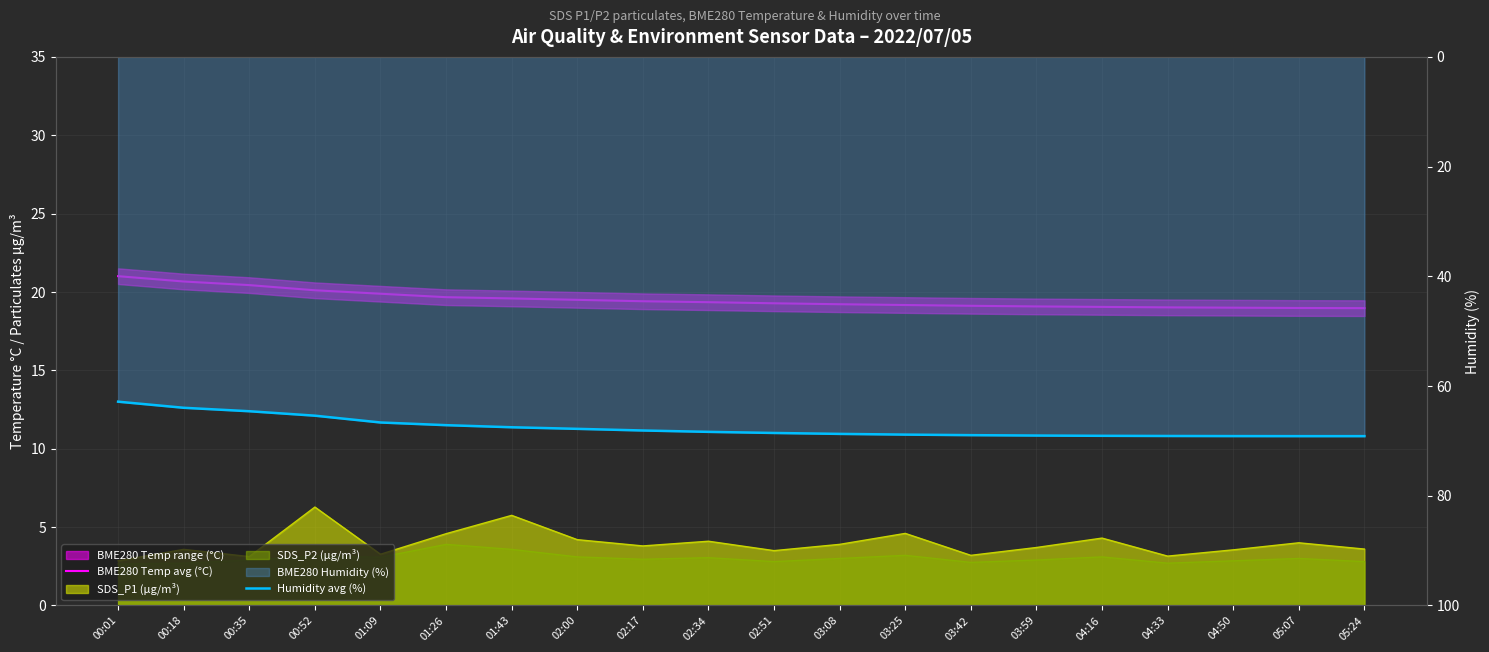

At 04:16, list the series in order from largest to smallest.

Humidity avg (%), BME280 Temp avg (°C)